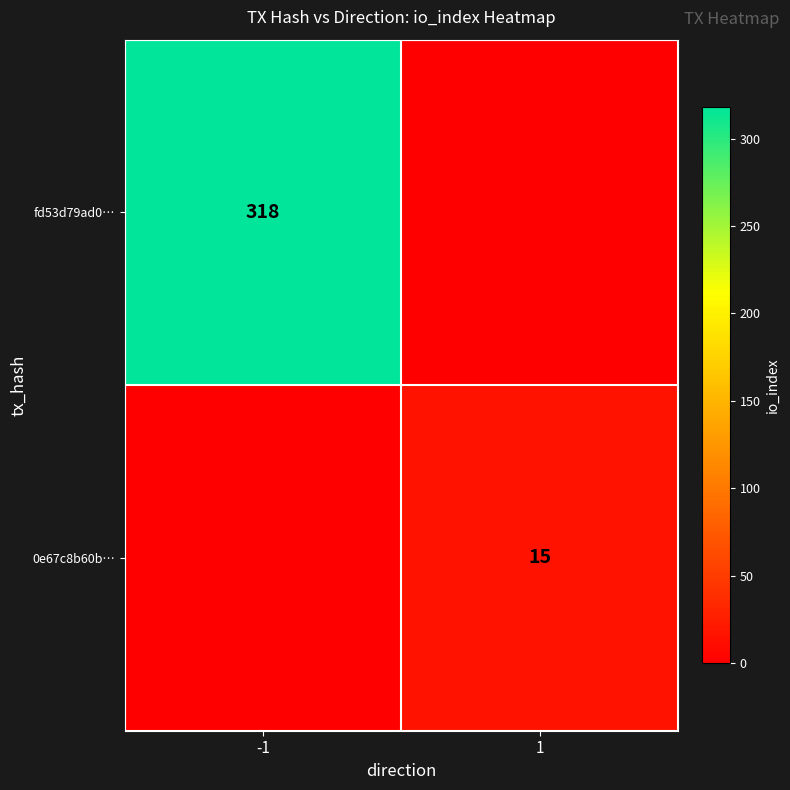

The 0e67c8b60b… series shows 15 at 1. True or false?

True